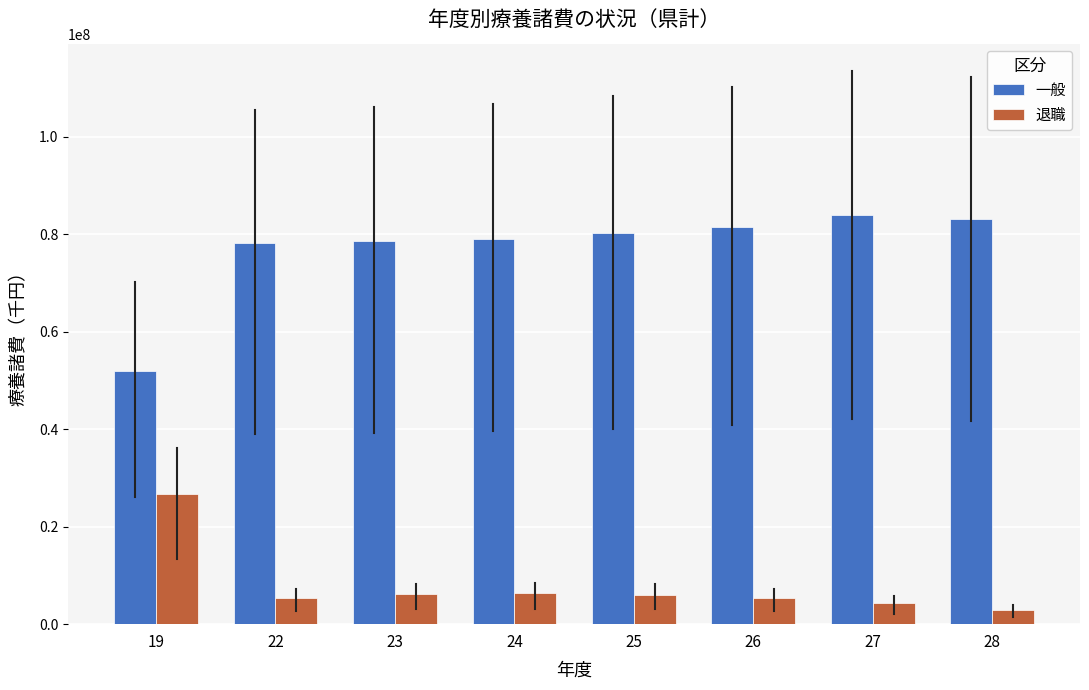

What is the sum of the 退職 values at 23 and 28?

9017828